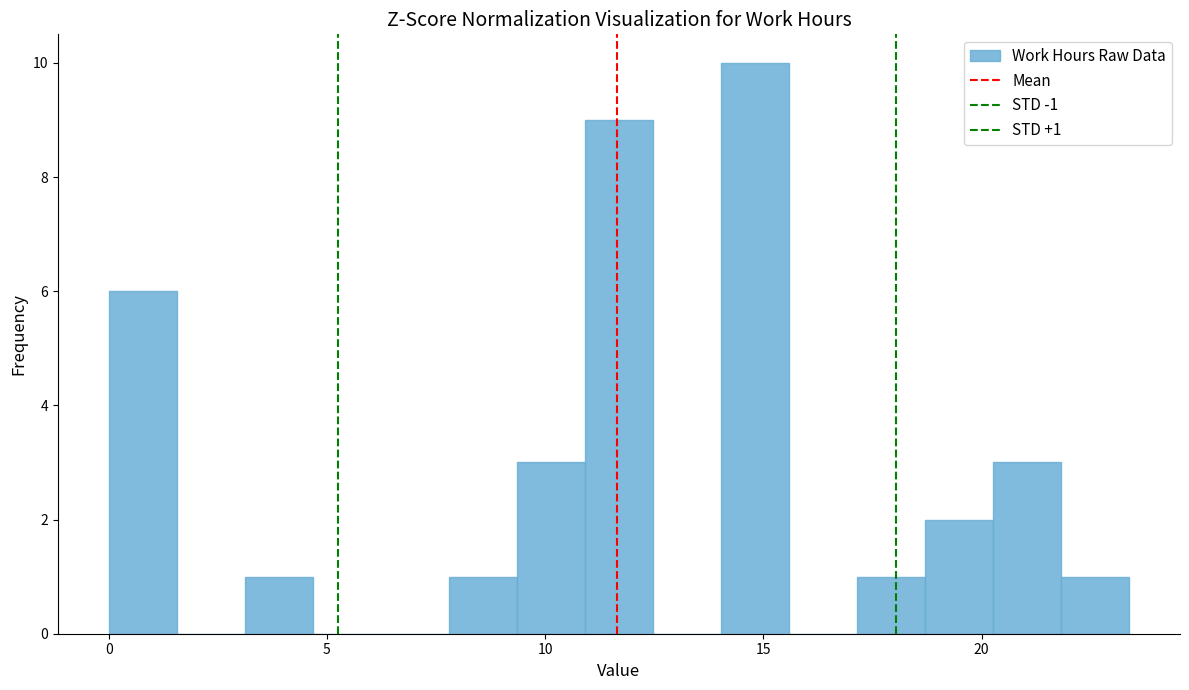

Read against the x-axis, roughly where is the centre of the tallest bar?

15.0